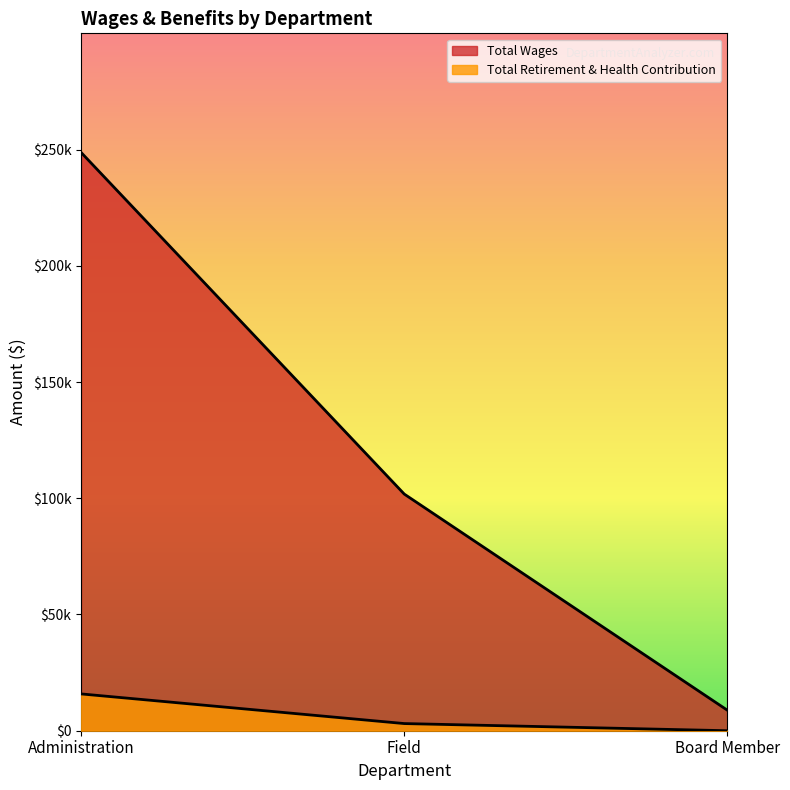

The Total Wages series shows 2554 at Board Member. True or false?

False